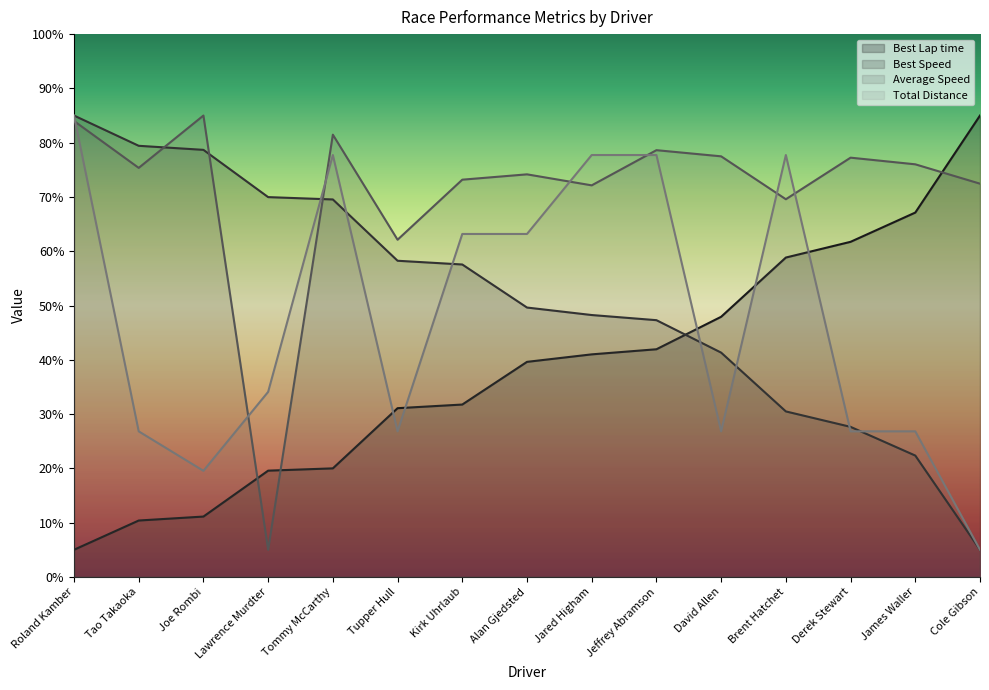

True or false: Total Distance has a value of 85.0 at Roland Kamber.

True